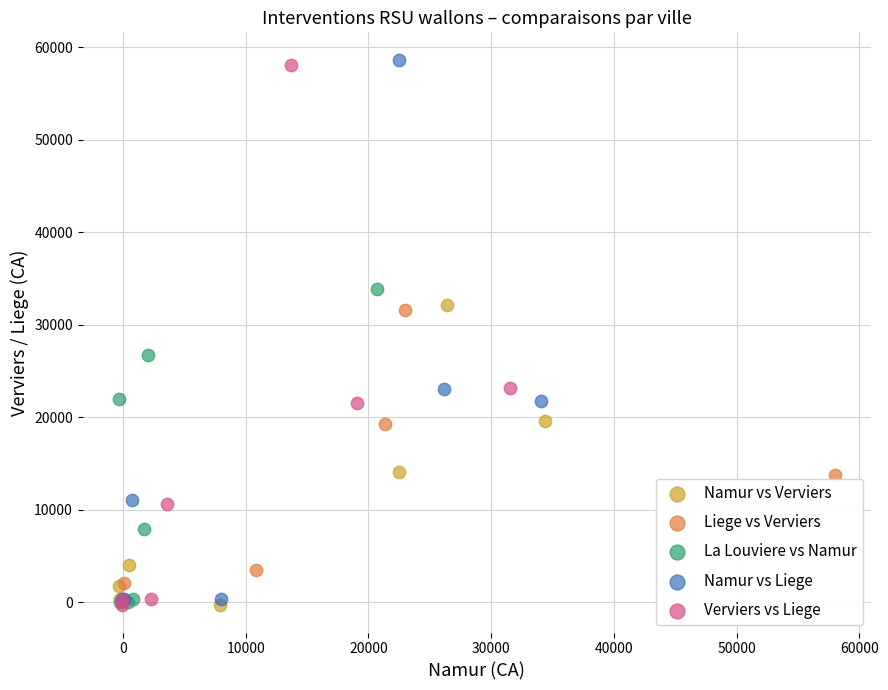

What are all the series names shown in the legend?

Namur vs Verviers, Liege vs Verviers, La Louviere vs Namur, Namur vs Liege, Verviers vs Liege